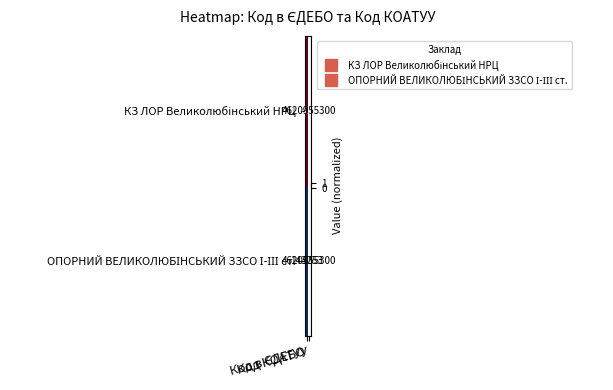

What is the smallest value displayed?

143253